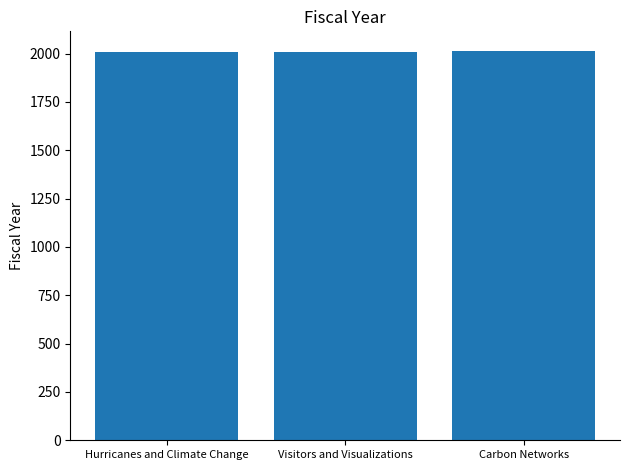

What is the change in value from Hurricanes and Climate Change to Carbon Networks?

+4